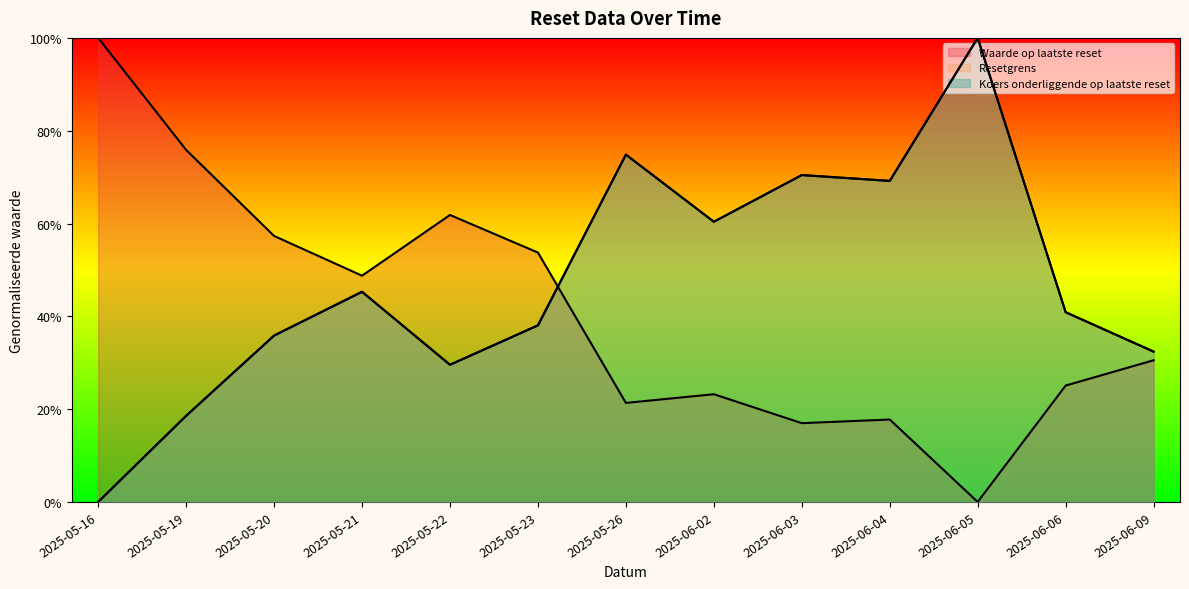

Between 2025-06-04 and 2025-06-06, which series saw the biggest shift?

Resetgrens